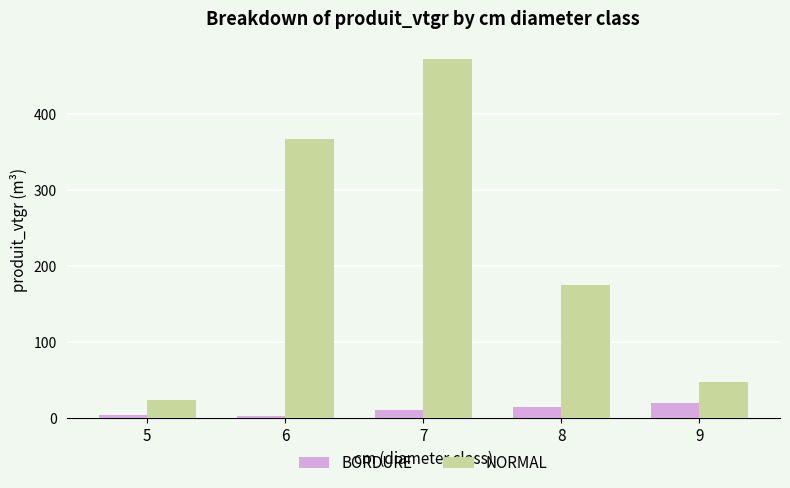

What is the approximate value of NORMAL at 5?

23.7